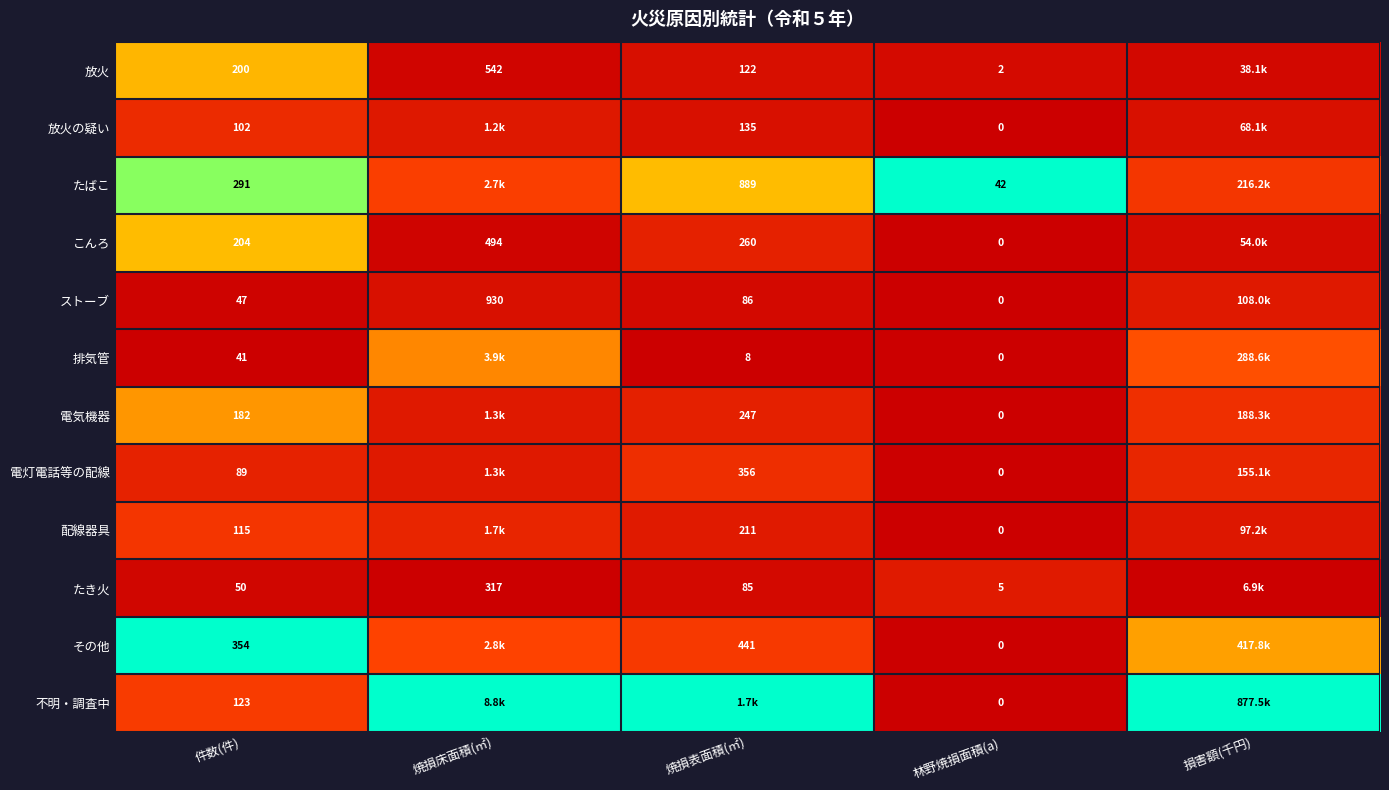

At how many categories does at least one series exceed 0?

5